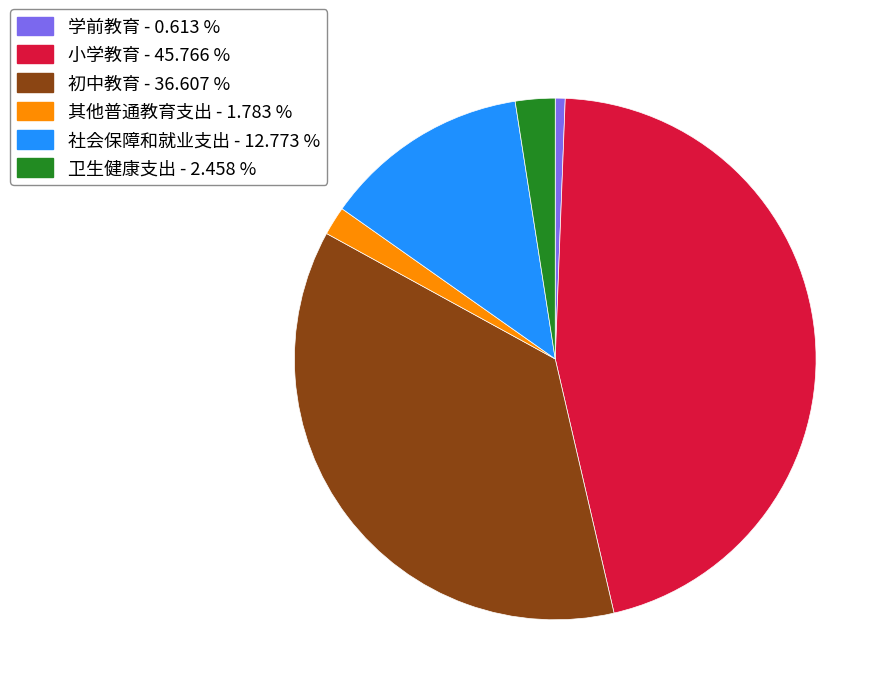

The 社会保障和就业支出 slice represents 2% of the pie. True or false?

False